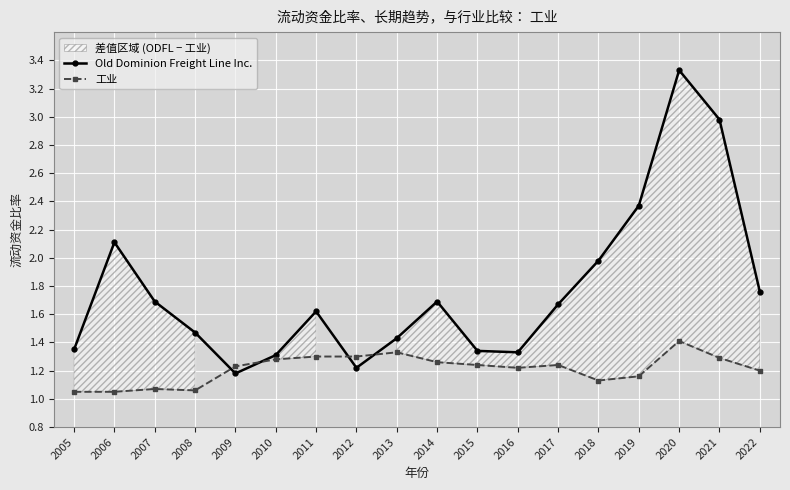

What is the difference between the Old Dominion Freight Line Inc. values at 2007 and 2022?

0.1